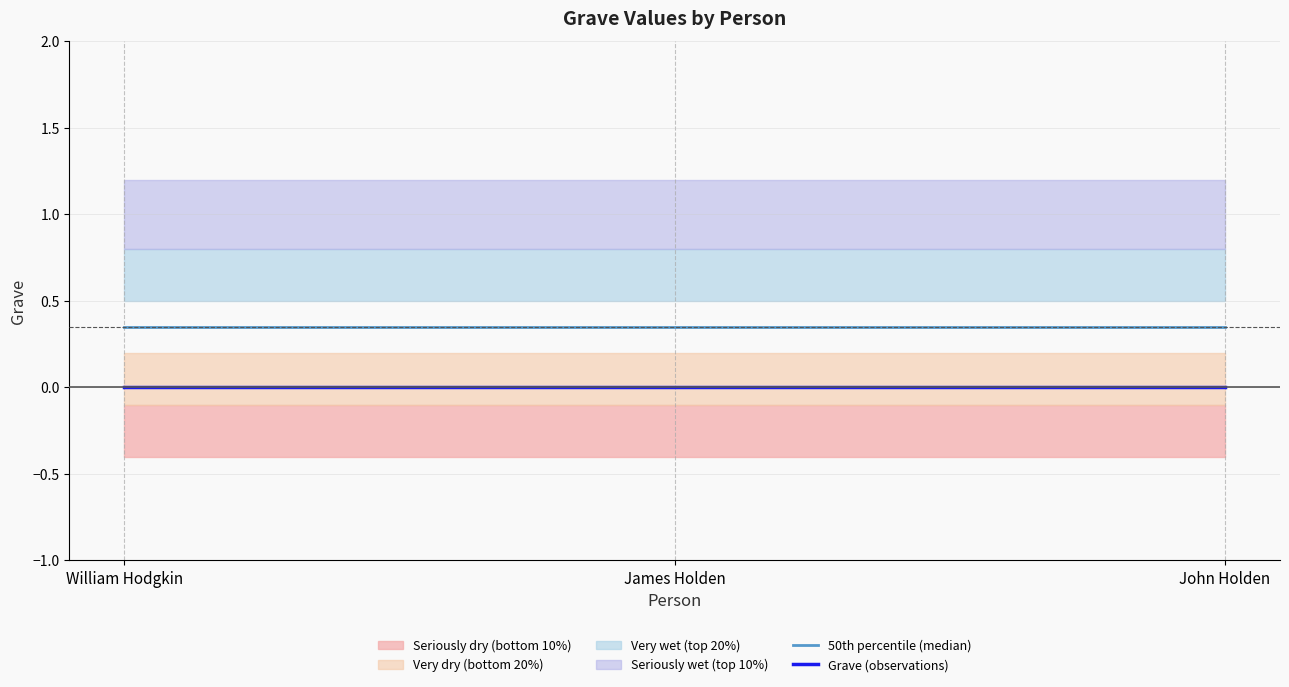

Reading right to left, extract all data points from this chart.

50th percentile (median): John Holden=0.3	James Holden=0.3	William Hodgkin=0.3
Grave (observations): John Holden=0.0	James Holden=0.0	William Hodgkin=0.0